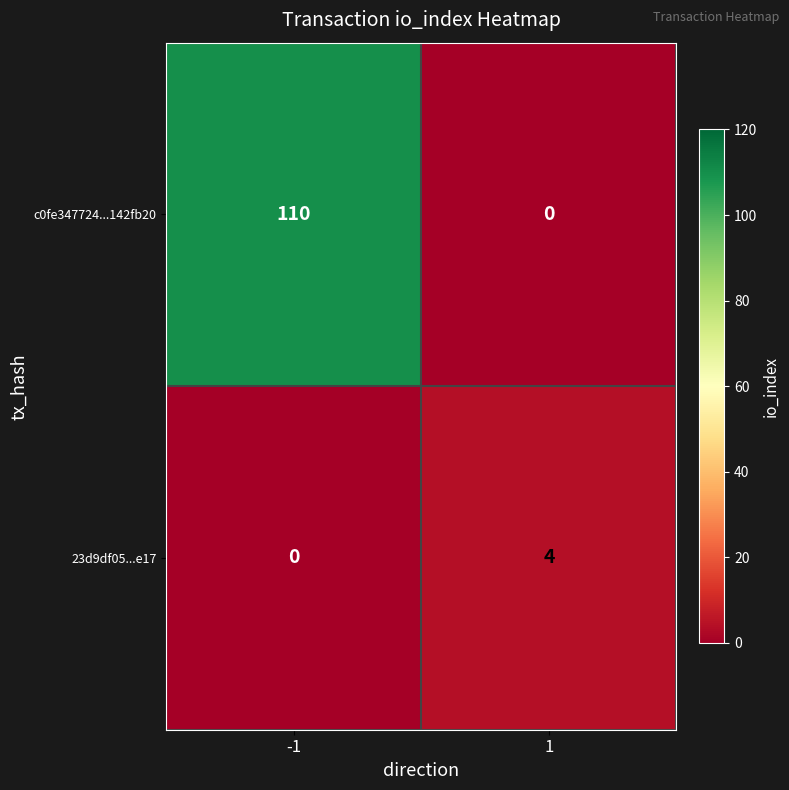

Is it true that 23d9df05...e17 equals -2 at -1?

False